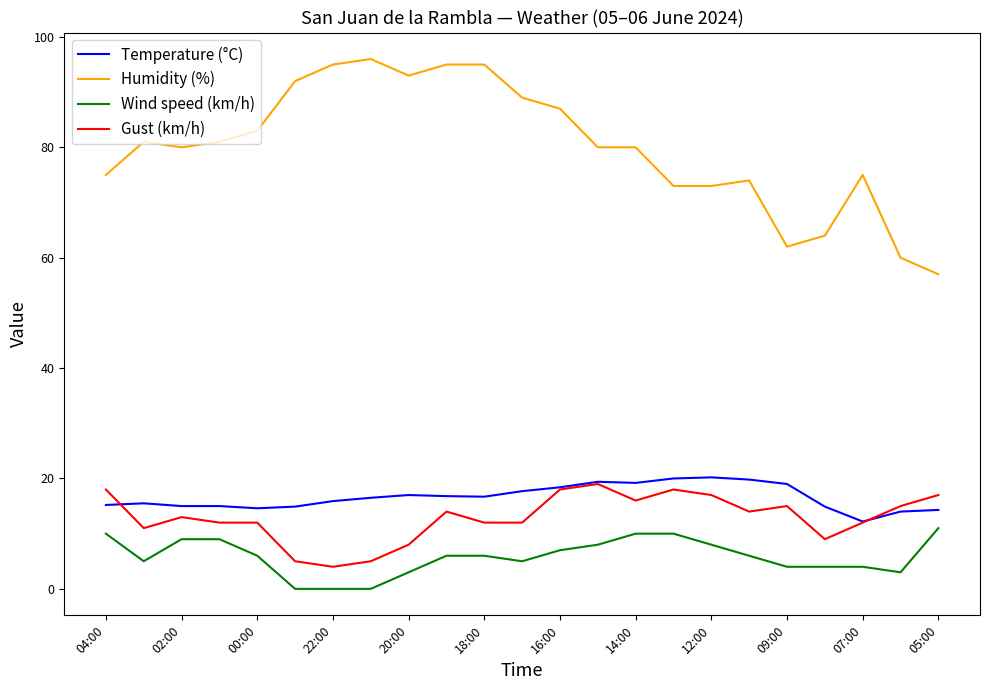

What is the difference between the second highest and second lowest values in the Gust (km/h) series?

13.0